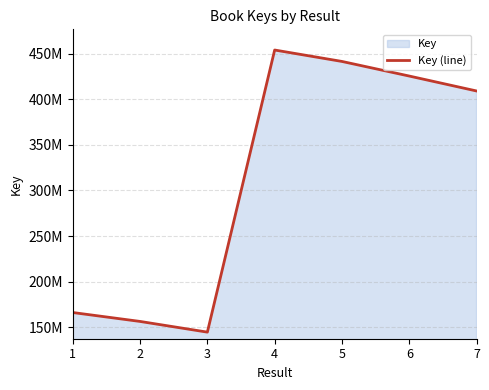

The chart shows a value of 454173657 at 4. True or false?

True